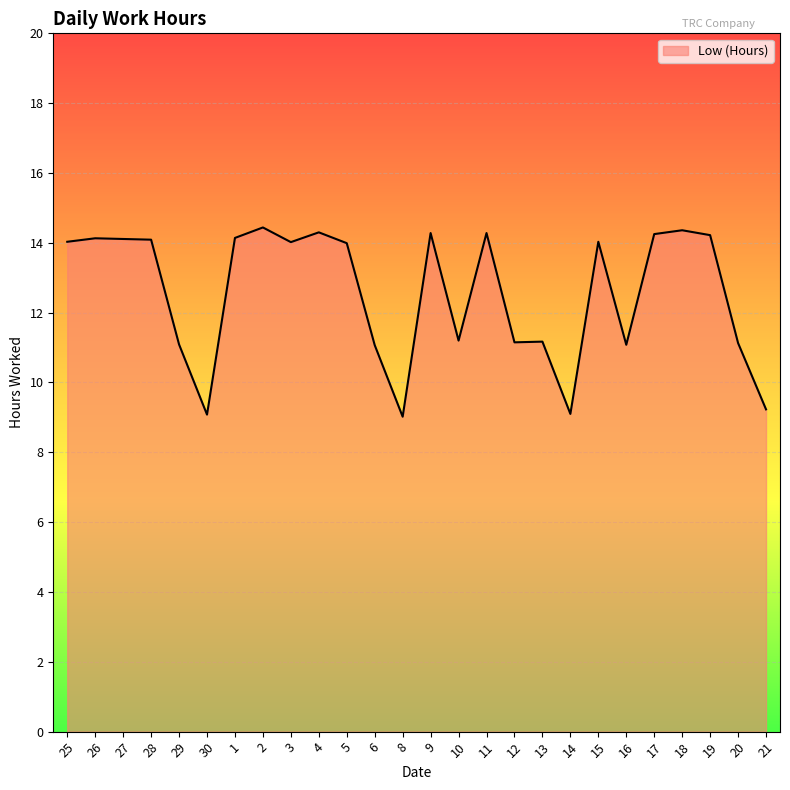

How many categories are shown in the chart?

26